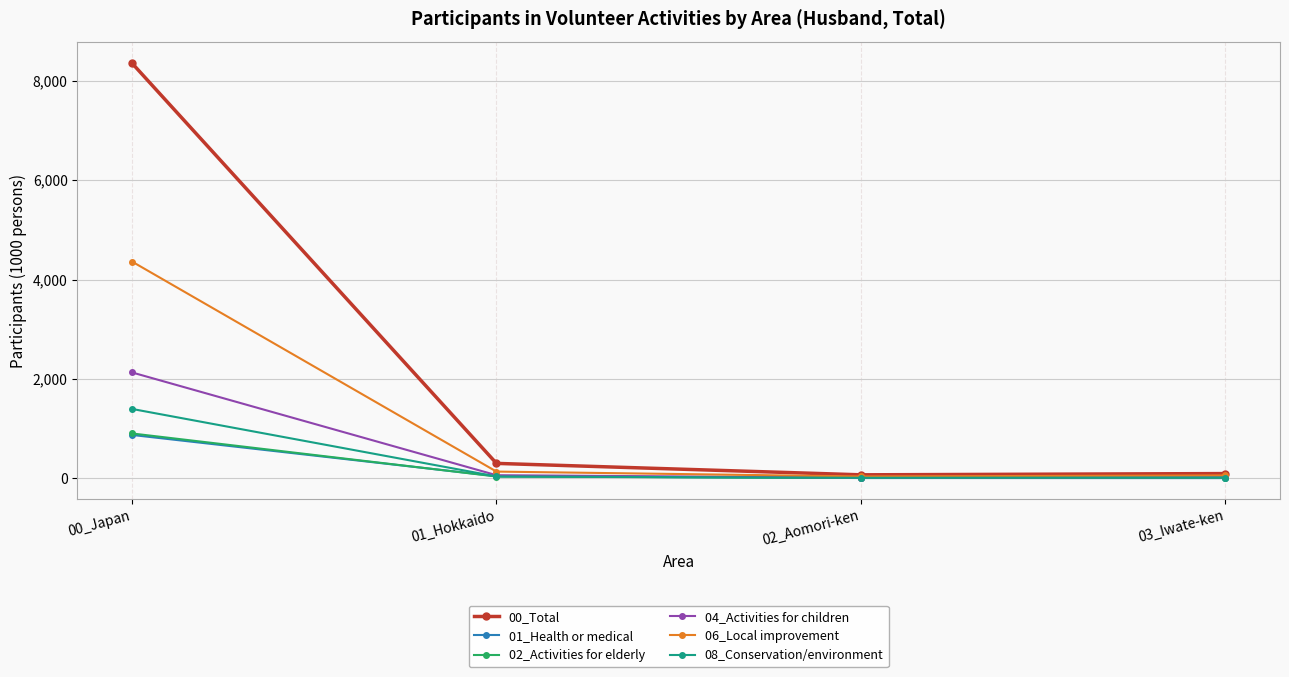

Is it true that 04_Activities for children equals 2131 at 00_Japan?

True